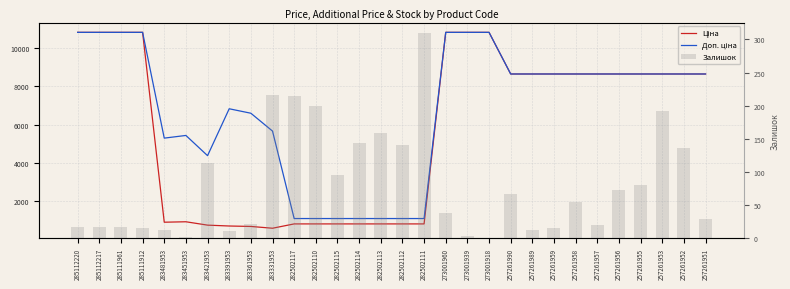

What position from the left is 283331953?

10